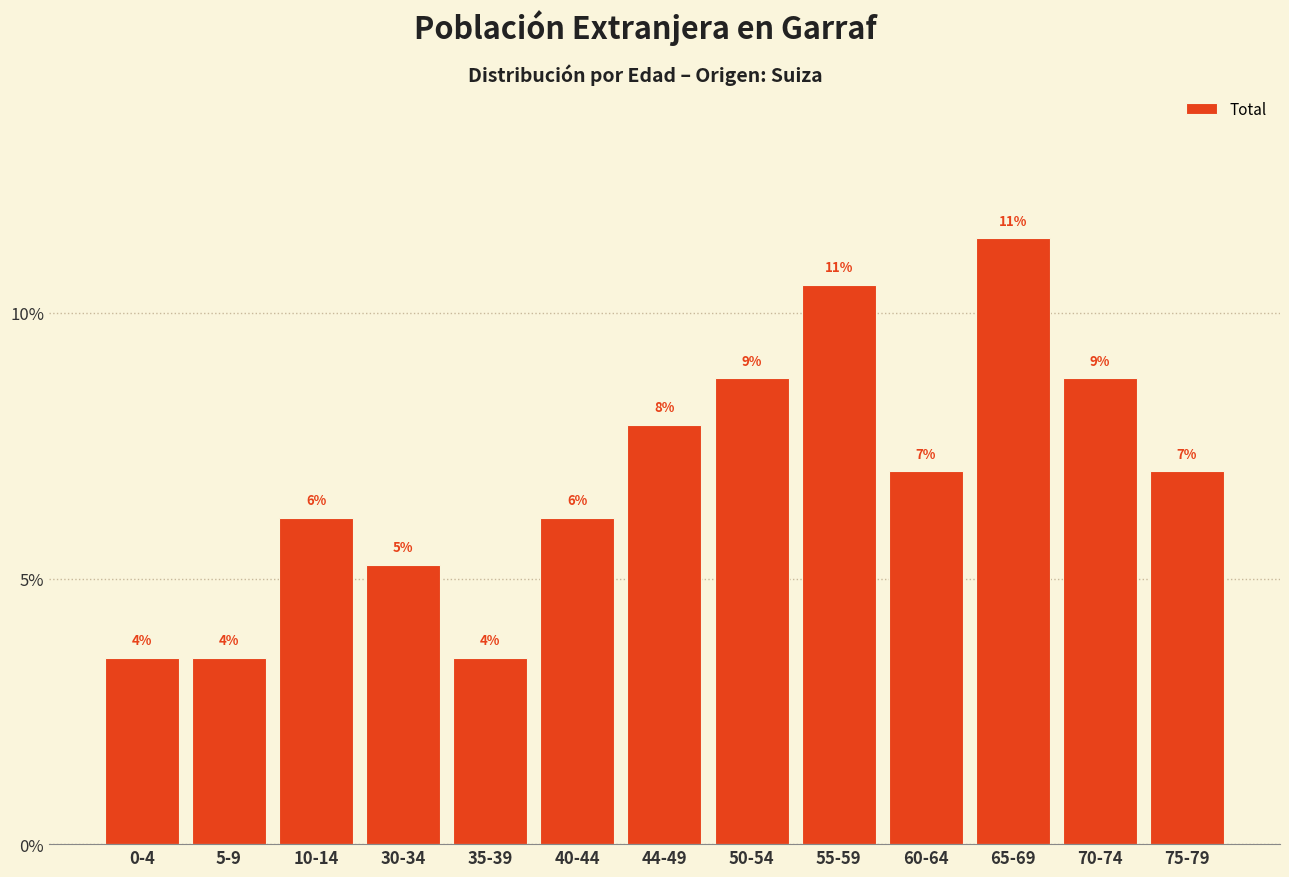

Are the bars horizontal?

No